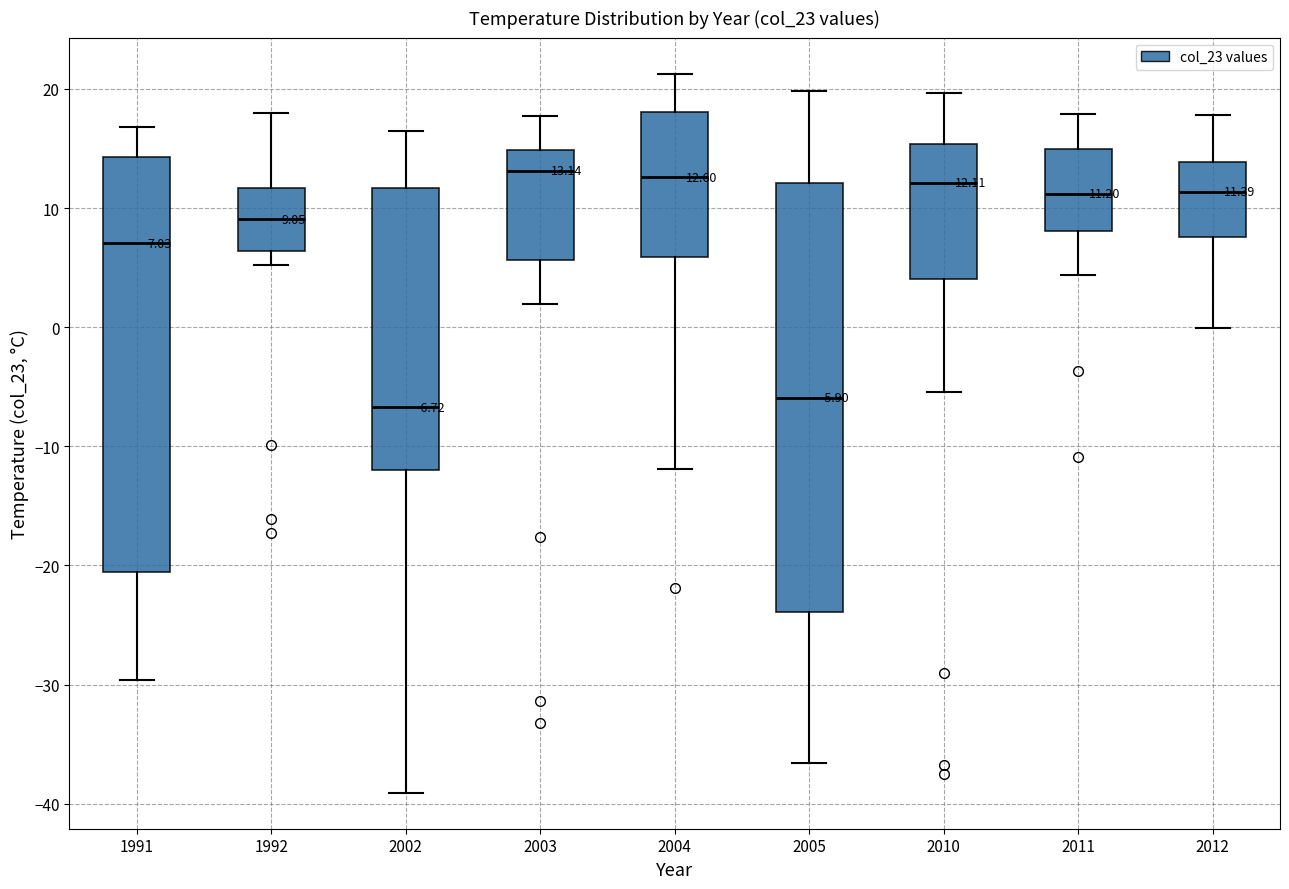

Which box is the tallest, from its lower edge to its upper edge?

2005